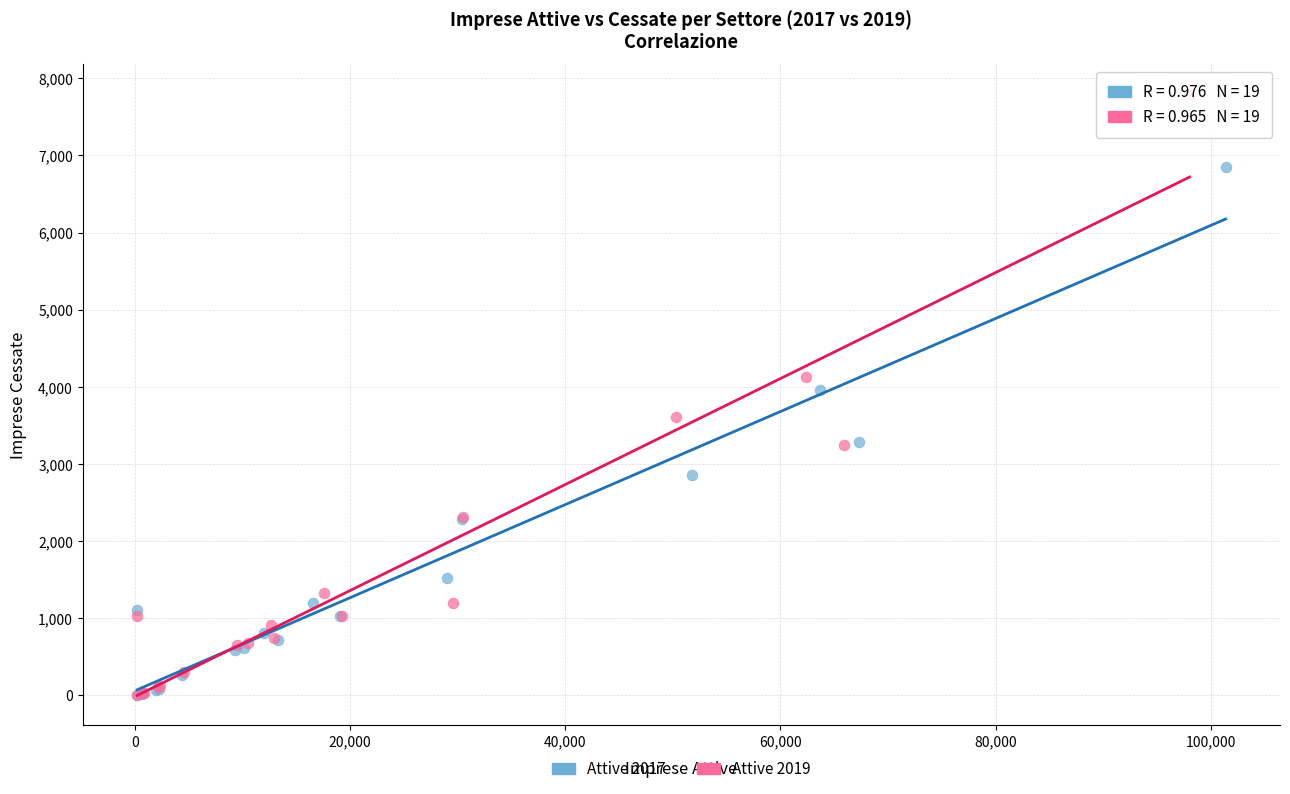

Which series reaches the maximum Y coordinate?

Attive 2019